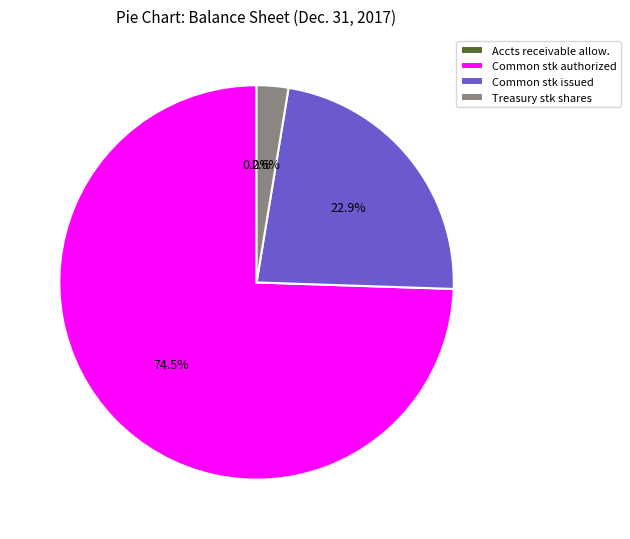

Which slice represents more than half of the pie?

Common stk authorized